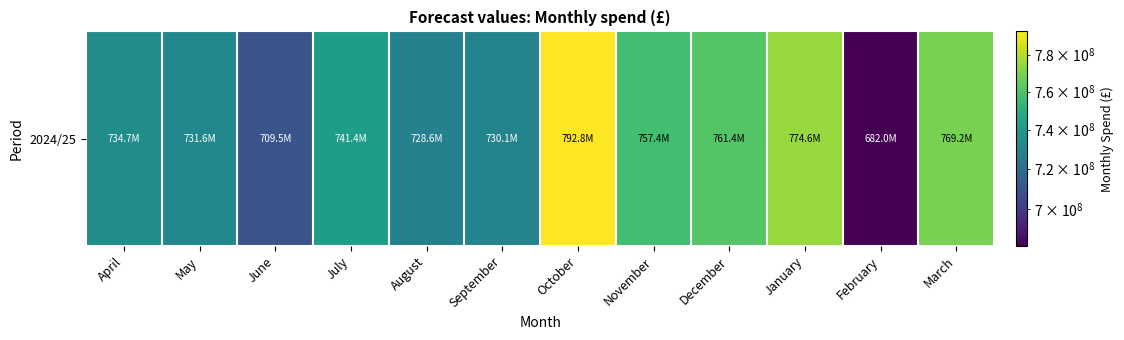

Read the value at December.

761434450.8